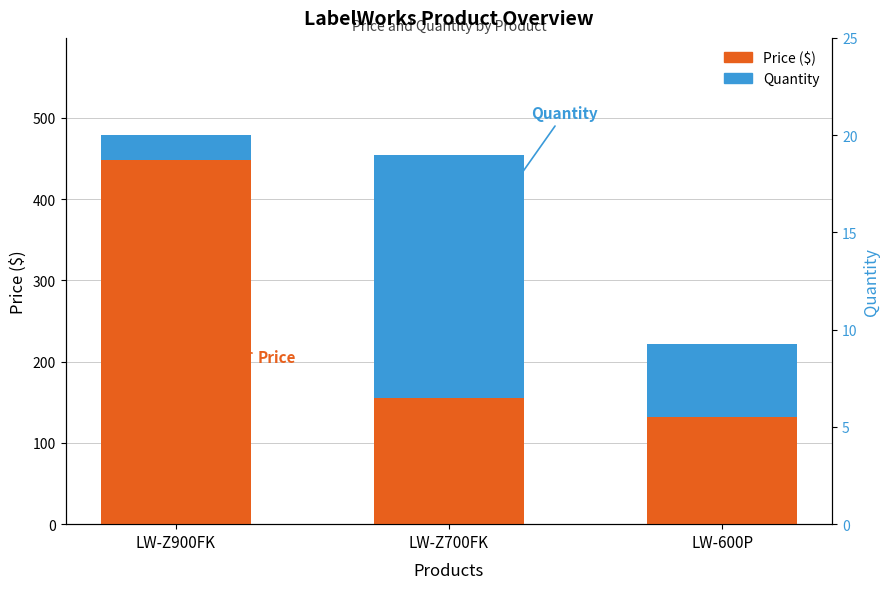

The value of Price at LW-Z900FK is 294.8. True or false?

False